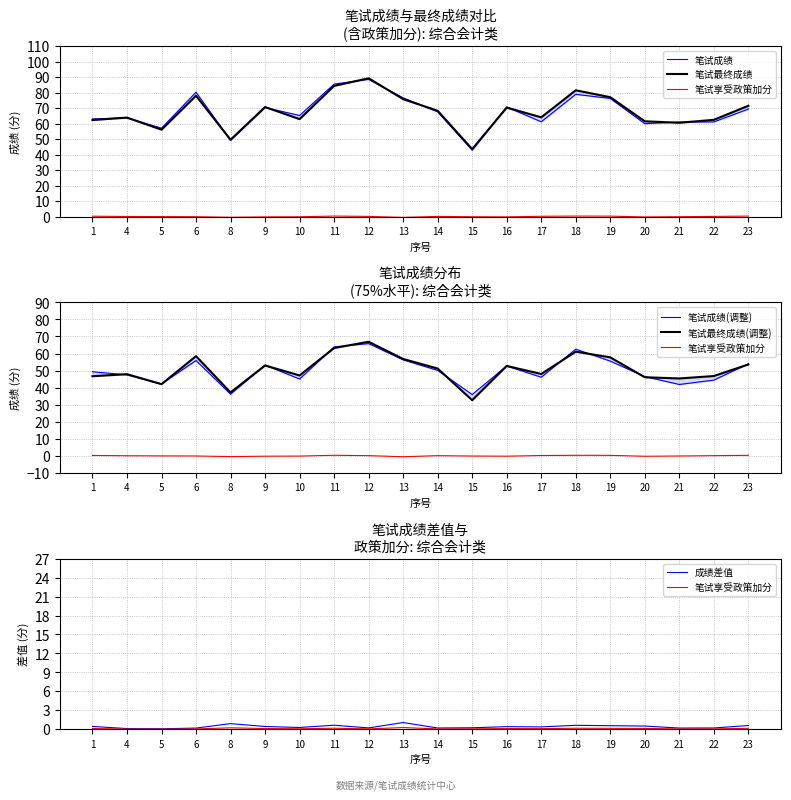

Reading left to right, what are all the values shown in this chart?

笔试成绩: 63.0	63.6	57.0	80.2	49.2	70.3	65.2	85.5	88.5	76.6	67.6	42.8	70.7	61.1	78.9	76.2	59.9	61.0	61.0	69.3
笔试最终成绩: 62.2	63.9	56.0	78.0	49.5	70.7	62.9	84.3	89.2	75.8	68.2	43.5	70.3	64.0	81.5	77.0	61.5	60.5	62.4	71.5
笔试享受政策加分: 0.1	0.0	0.0	0.0	0.2	0.1	0.1	0.2	0.1	0.3	0.0	0.1	0.1	0.1	0.2	0.1	0.1	0.0	0.0	0.1
笔试成绩(调整): 49.3	47.5	42.2	55.9	36.2	53.2	45.1	63.9	65.8	56.3	50.1	36.0	52.7	46.1	62.6	55.6	46.5	41.8	44.4	53.9
笔试最终成绩(调整): 46.7	47.9	42.0	58.5	37.2	53.0	47.1	63.2	66.9	56.8	51.2	32.6	52.7	48.0	61.1	57.8	46.1	45.4	46.8	53.6
成绩差值: 0.4	0.1	0.1	0.2	0.9	0.4	0.3	0.6	0.2	1.1	0.2	0.2	0.4	0.4	0.6	0.6	0.5	0.2	0.2	0.6